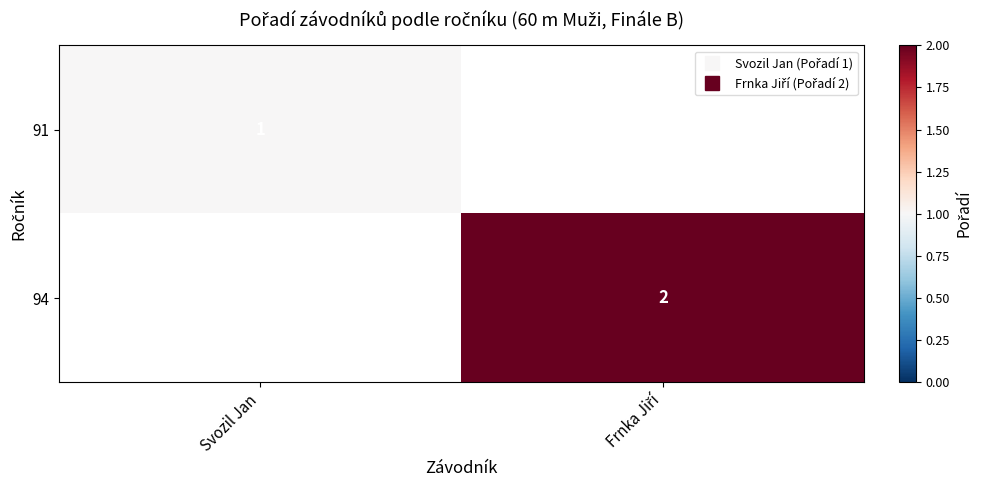

List the labels in order of 91 value, largest first.

Svozil Jan, Frnka Jiří